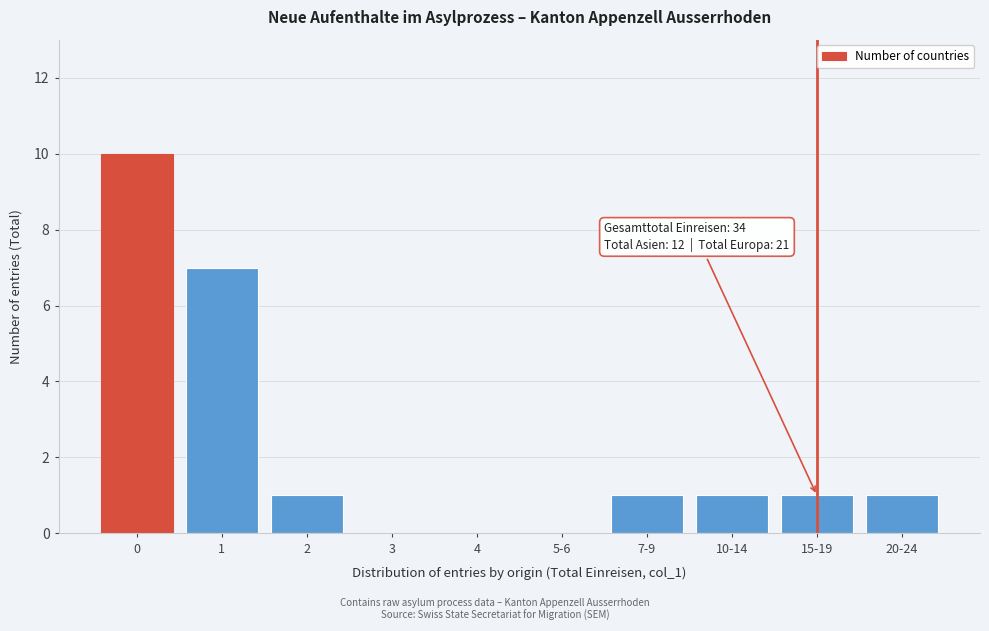

Reading right to left, what are all the values shown in this chart?

20-24=1	15-19=1	10-14=1	7-9=1	5-6=0	4=0	3=0	2=1	1=7	0=10